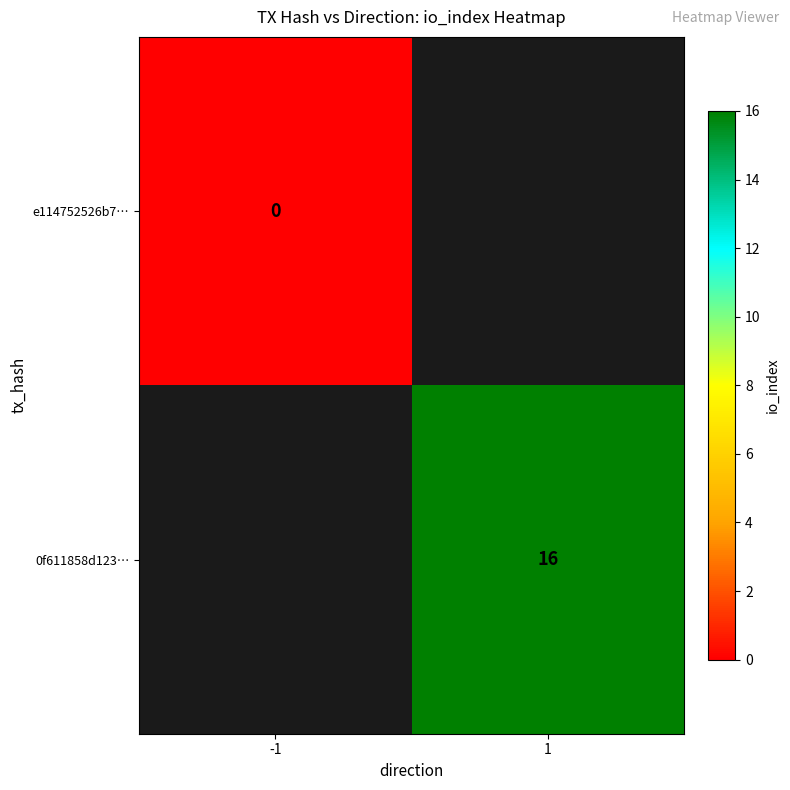

Is the value of e114752526b7… at -1 greater than the value of 0f611858d123… at 1?

No